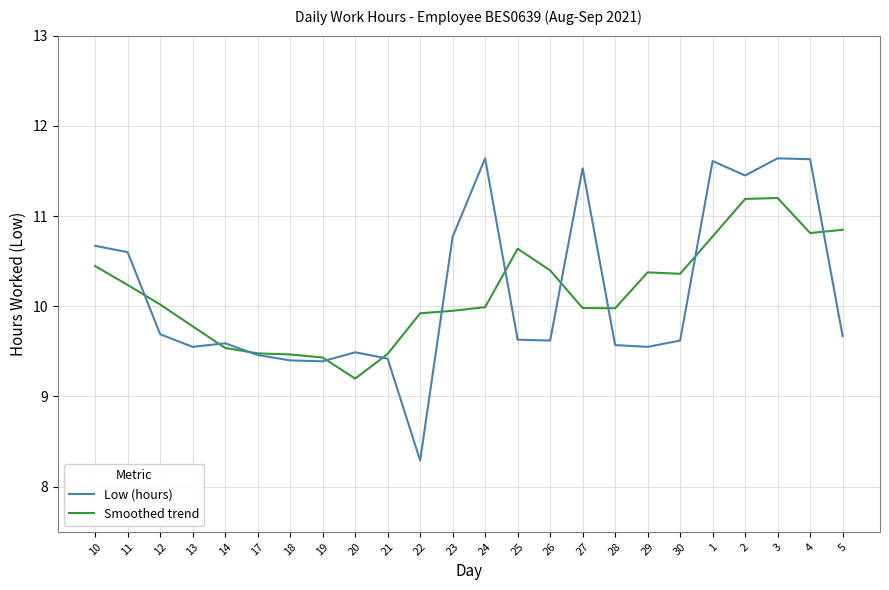

What are all the series names shown in the legend?

Low (hours), Smoothed trend